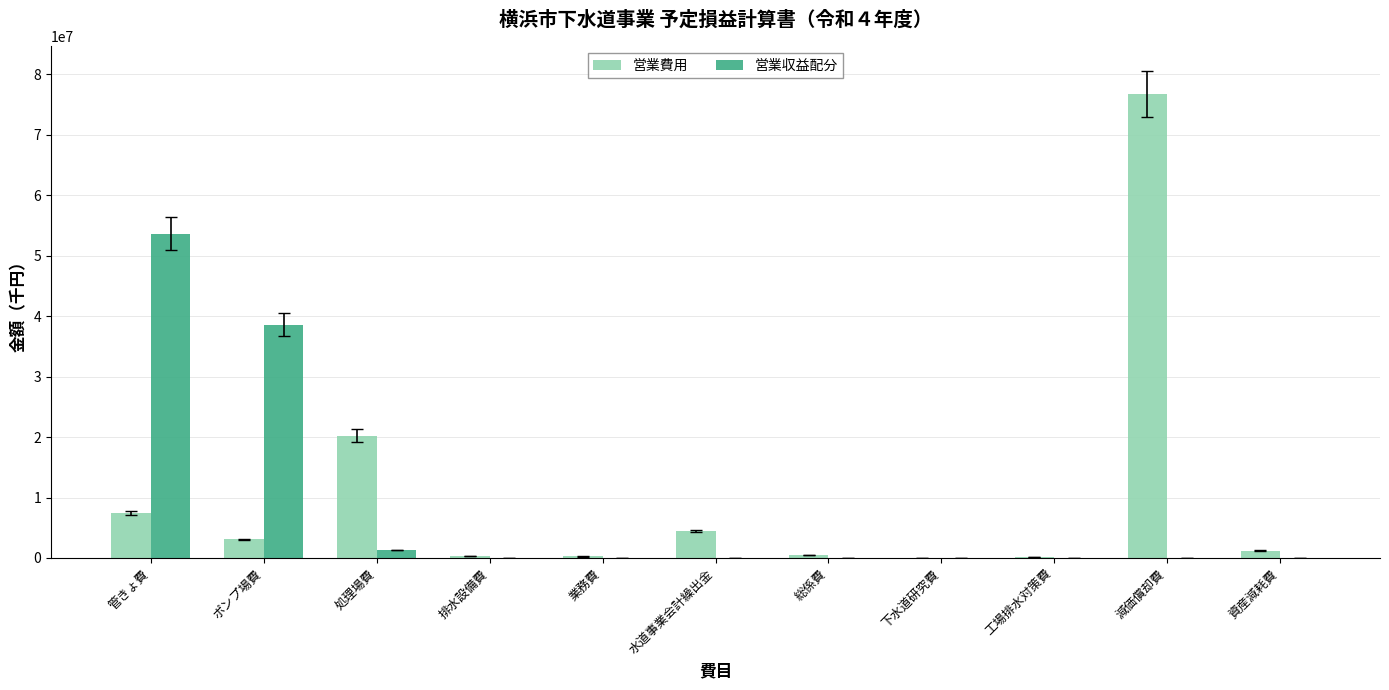

Which category has the highest value across all series?

減価償却費